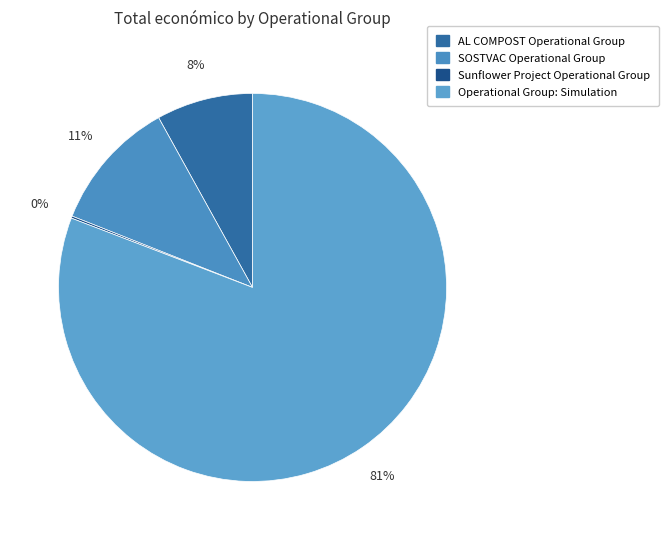

Count the number of slices in the pie.

4